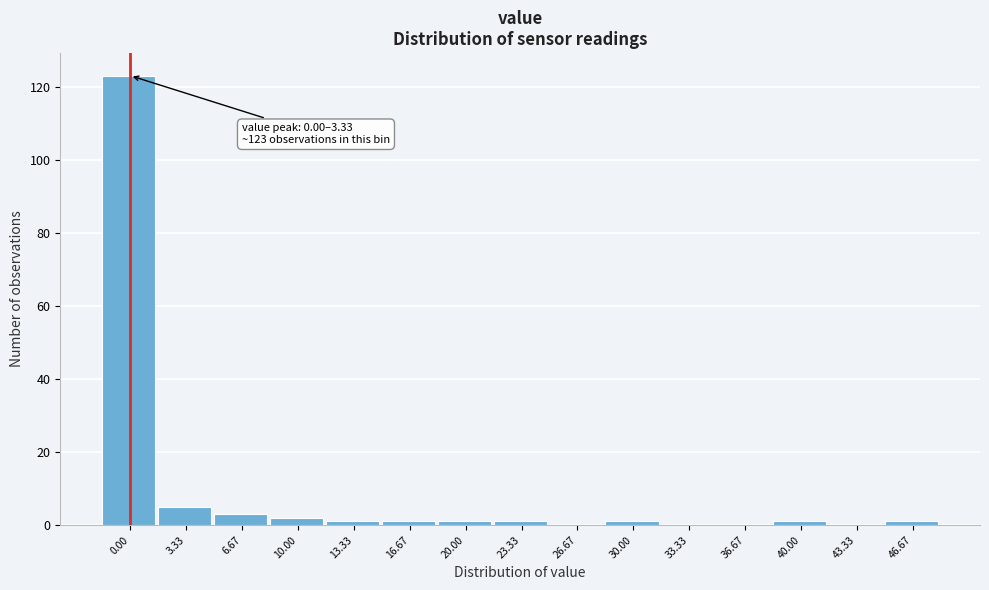

Reading right to left, extract all data points from this chart.

46.67=1	43.33=0	40.00=1	36.67=0	33.33=0	30.00=1	26.67=0	23.33=1	20.00=1	16.67=1	13.33=1	10.00=2	6.67=3	3.33=5	0.00=123